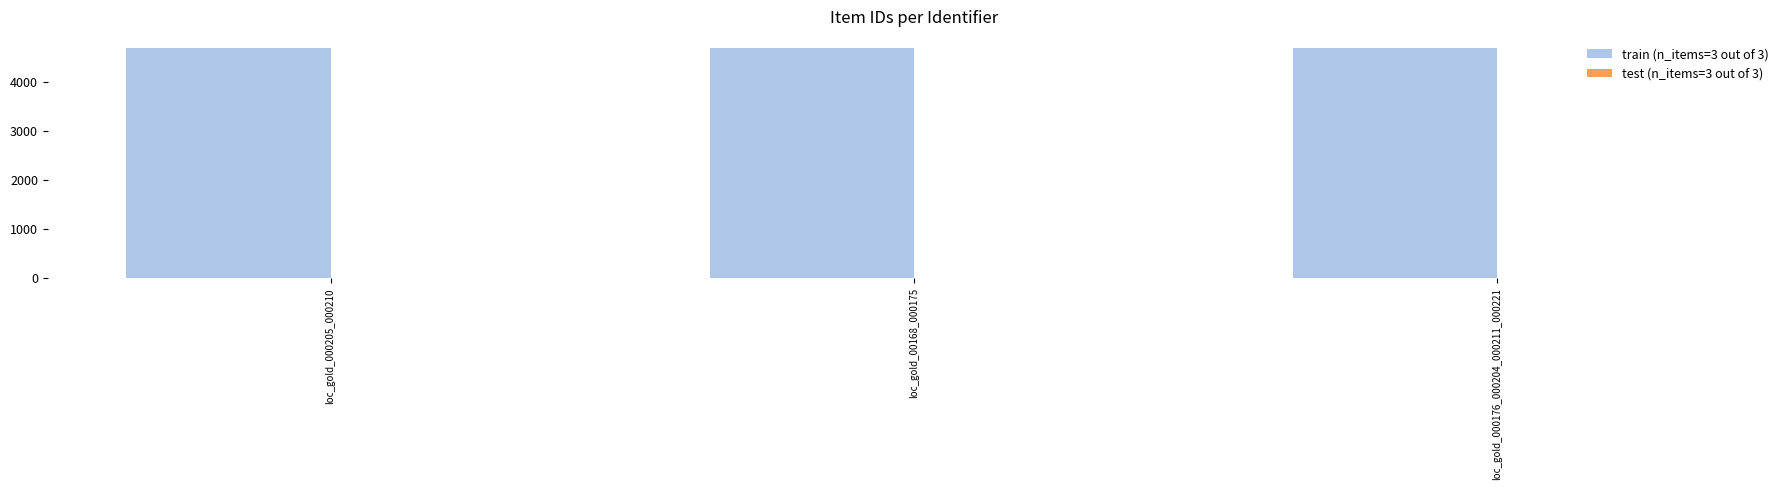

Does the chart contain stacked bars?

No